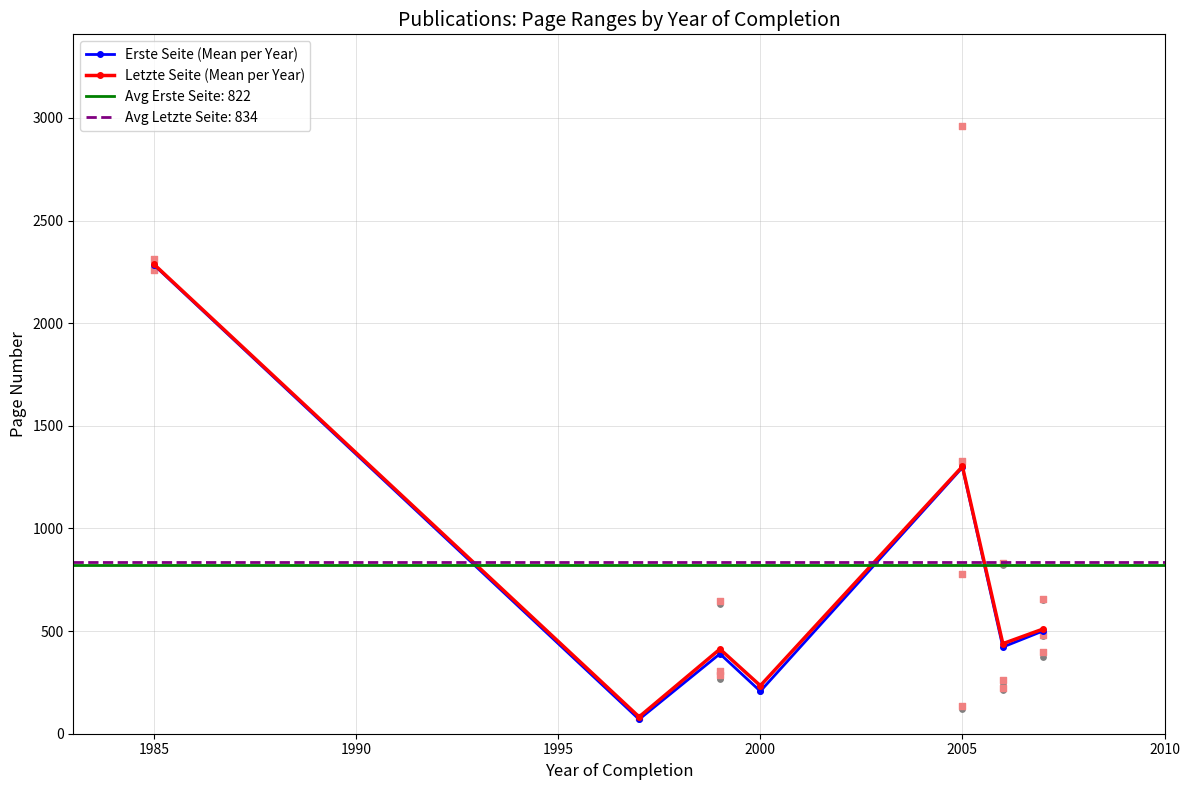

Is the value of Letzte Seite (Mean per Year) at 2000 greater than the value of Erste Seite (Mean per Year) at 2005?

No